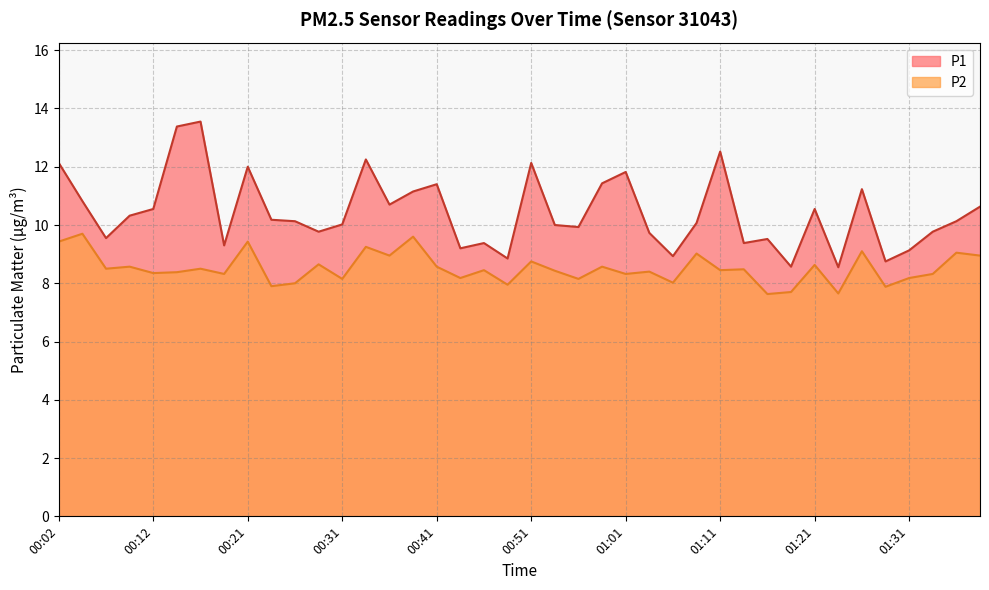

At which label does P1 first exceed 10?

00:02